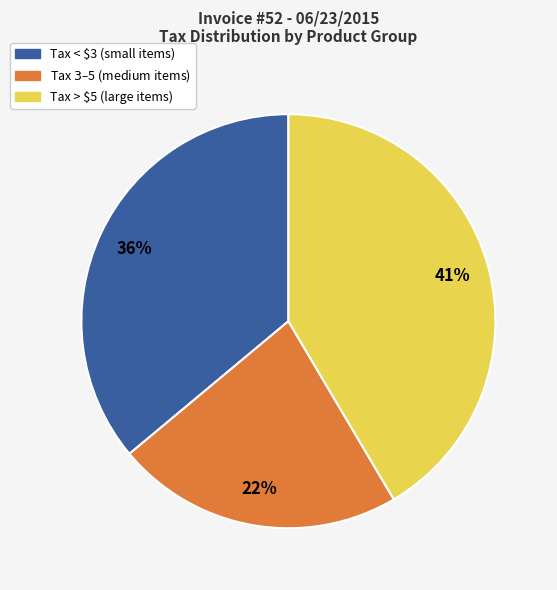

Is there a majority slice in this chart?

No